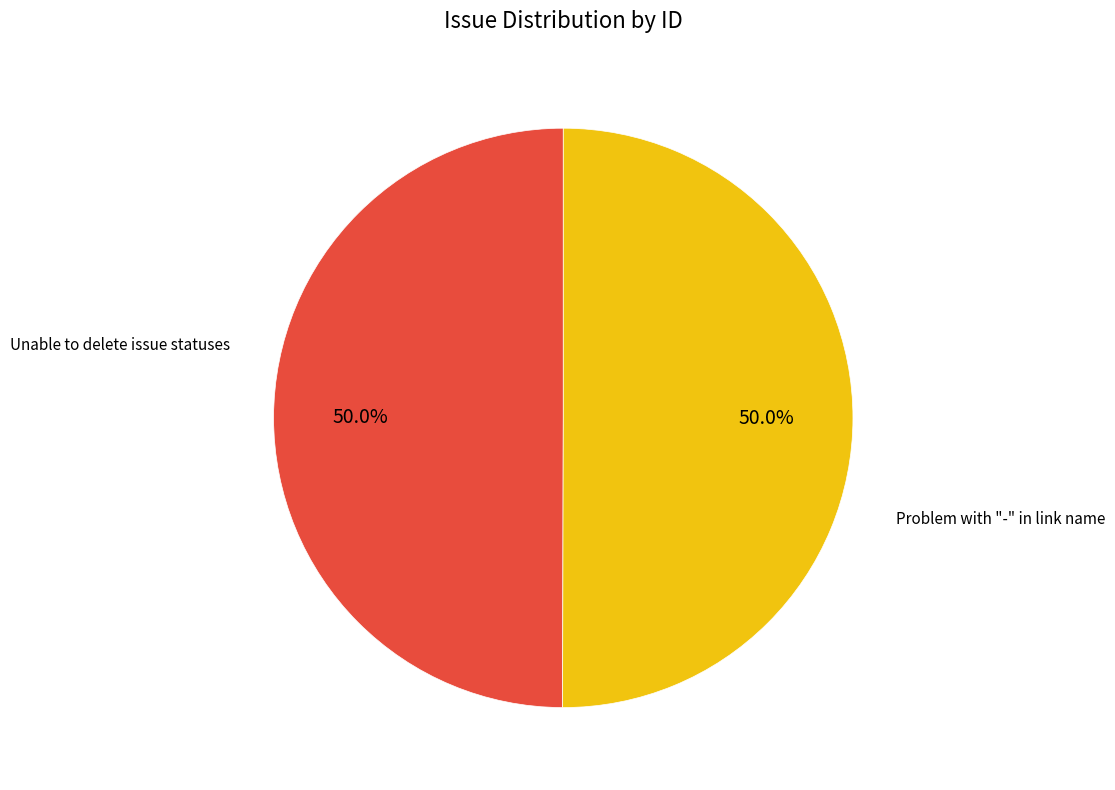

Which category accounts for the majority?

Problem with "-" in link name